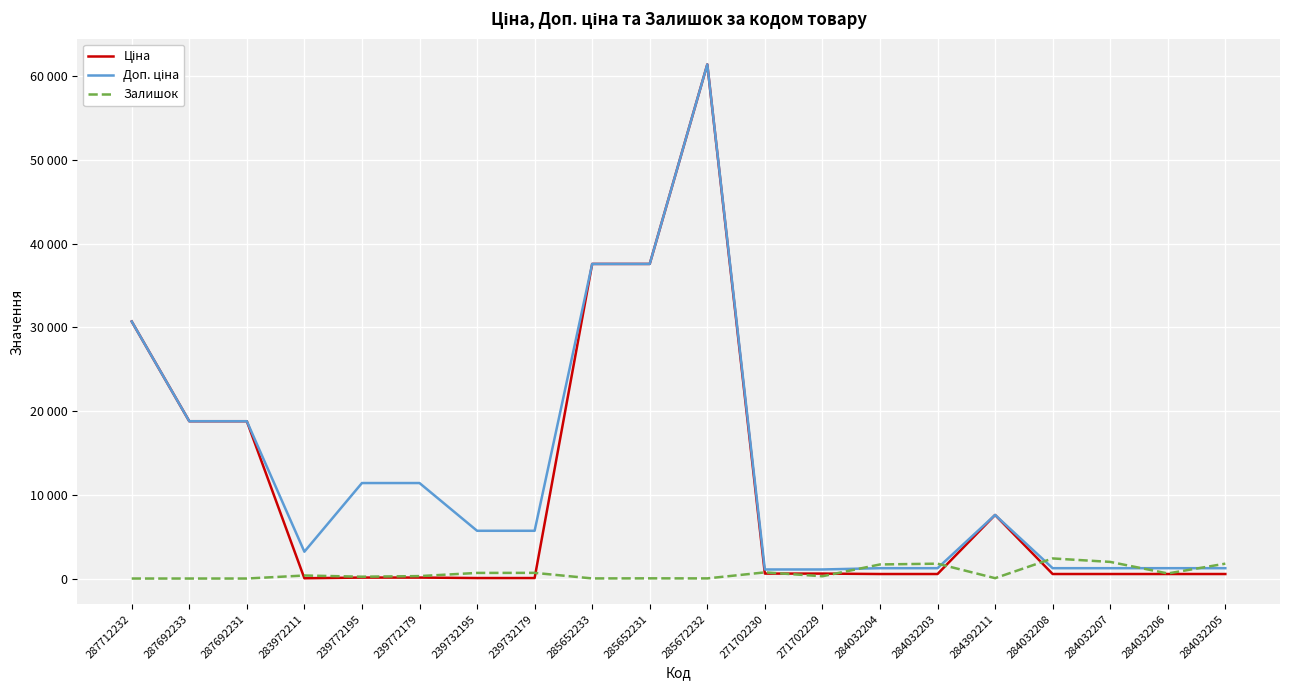

How many values in the Залишок series are below 360?

10